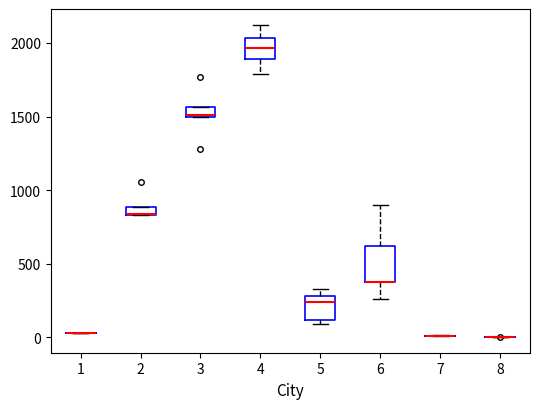

Which box is the tallest, from its lower edge to its upper edge?

6